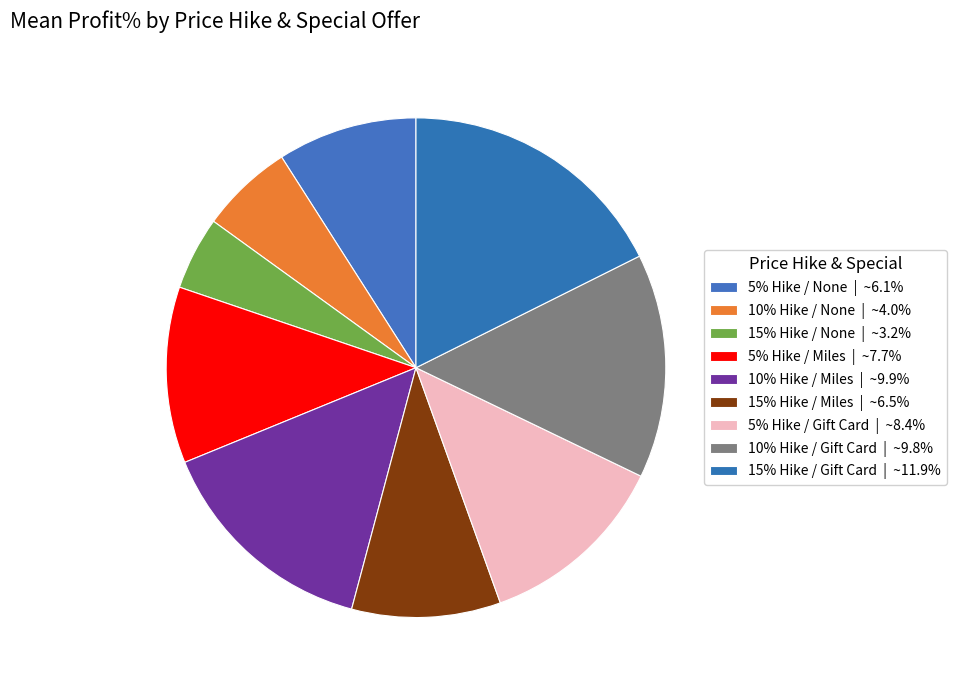

How many slices are in this pie chart?

9